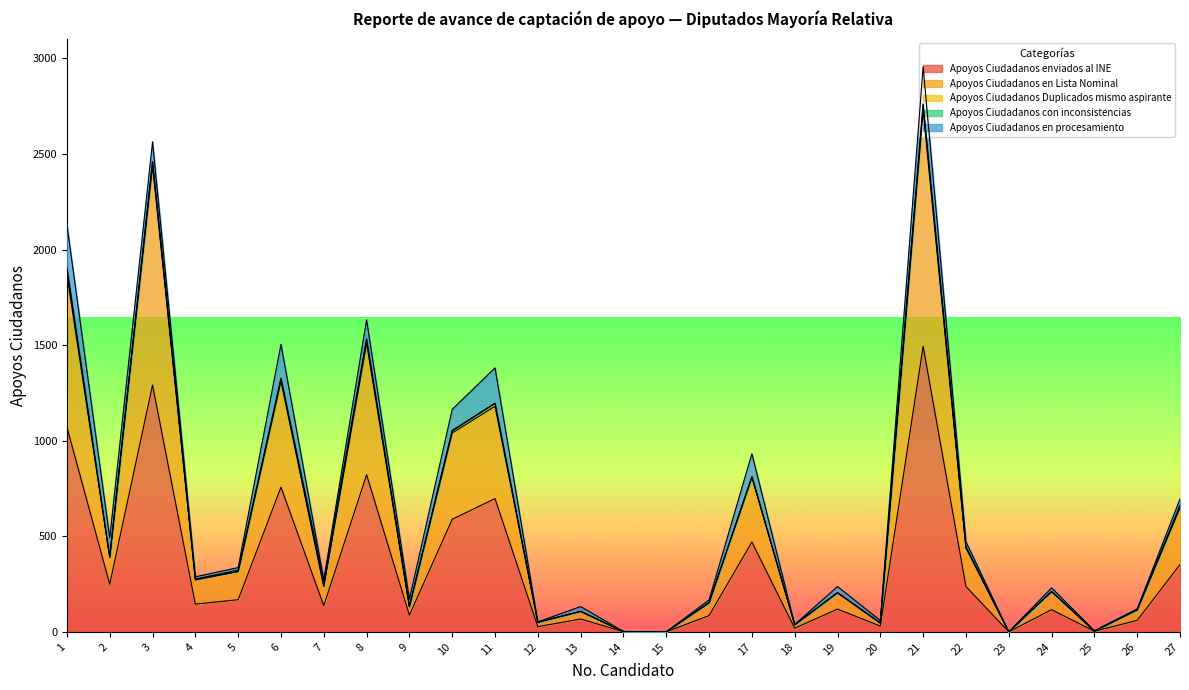

List the labels in order of Apoyos Ciudadanos Duplicados mismo aspirante value, smallest first.

2, 7, 12, 13, 14, 15, 18, 20, 23, 24, 25, 5, 9, 16, 17, 19, 27, 26, 4, 22, 10, 6, 11, 3, 8, 1, 21